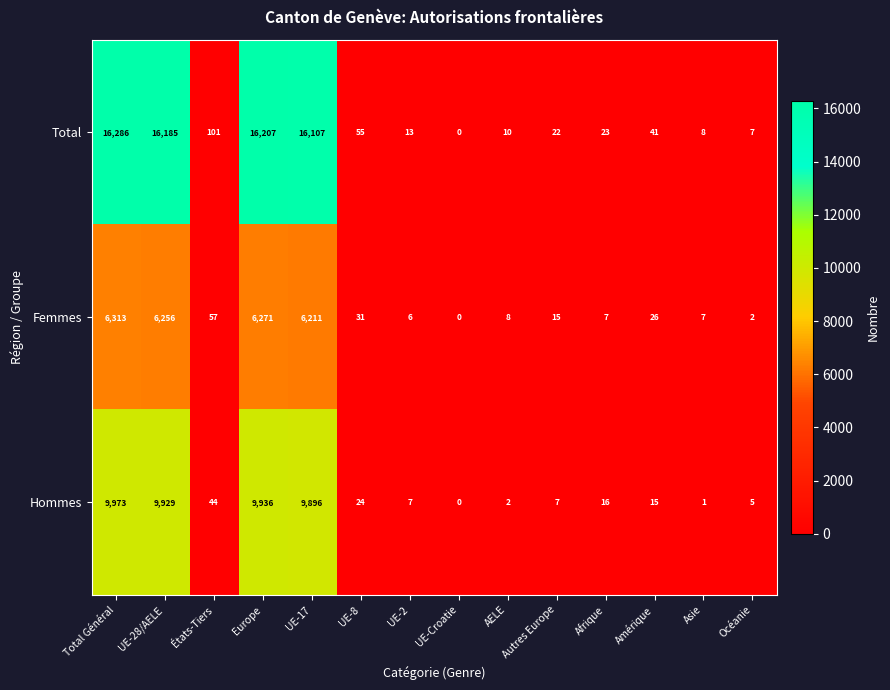

List the series in order of their overall mean, lowest first.

Femmes, Hommes, Total